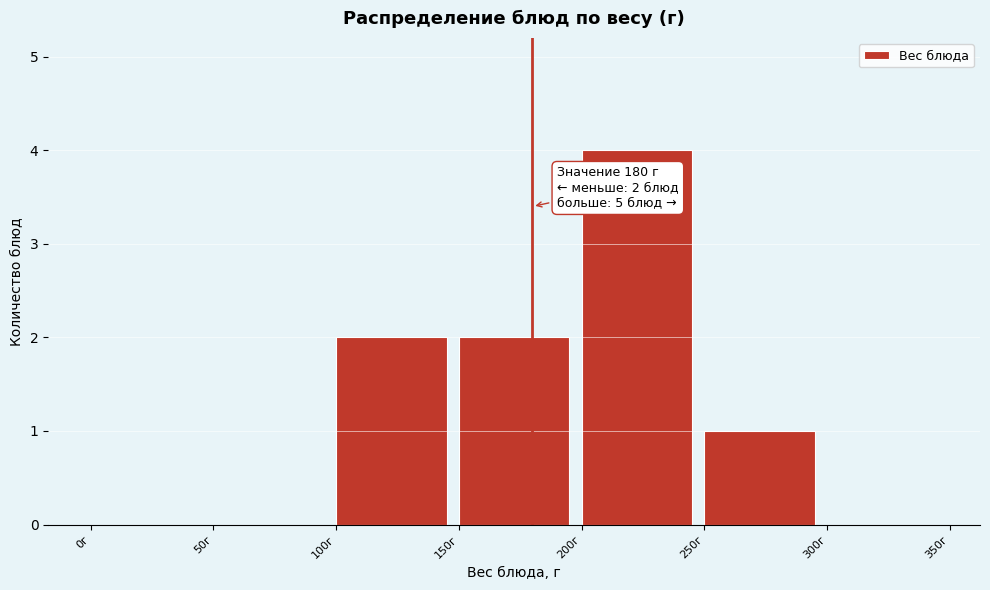

Over which range of the x-axis is the bar tallest?

200 to 250